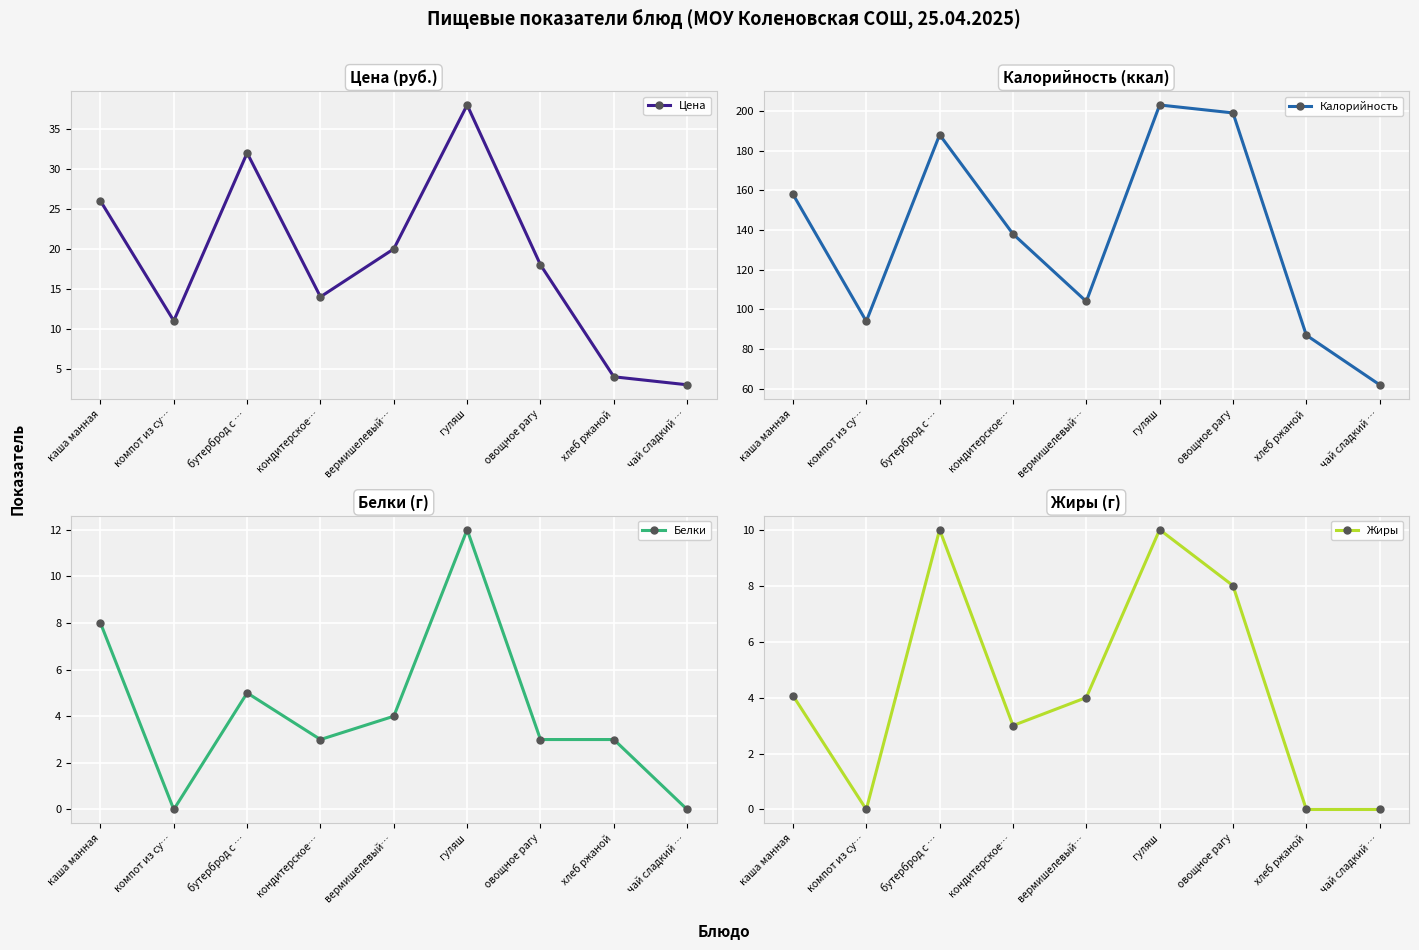

True or false: Белки and Калорийность cross at least once.

False